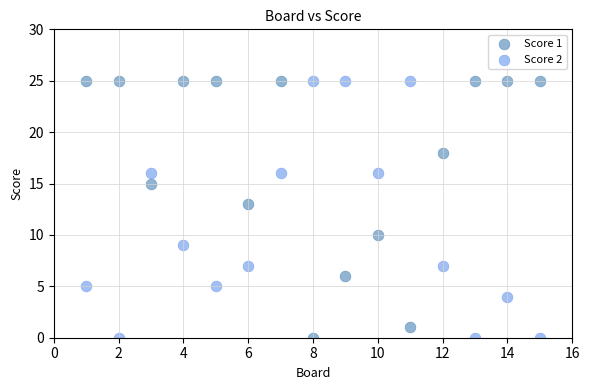

Across all data points, what is the range of X values (max minus min)?

14